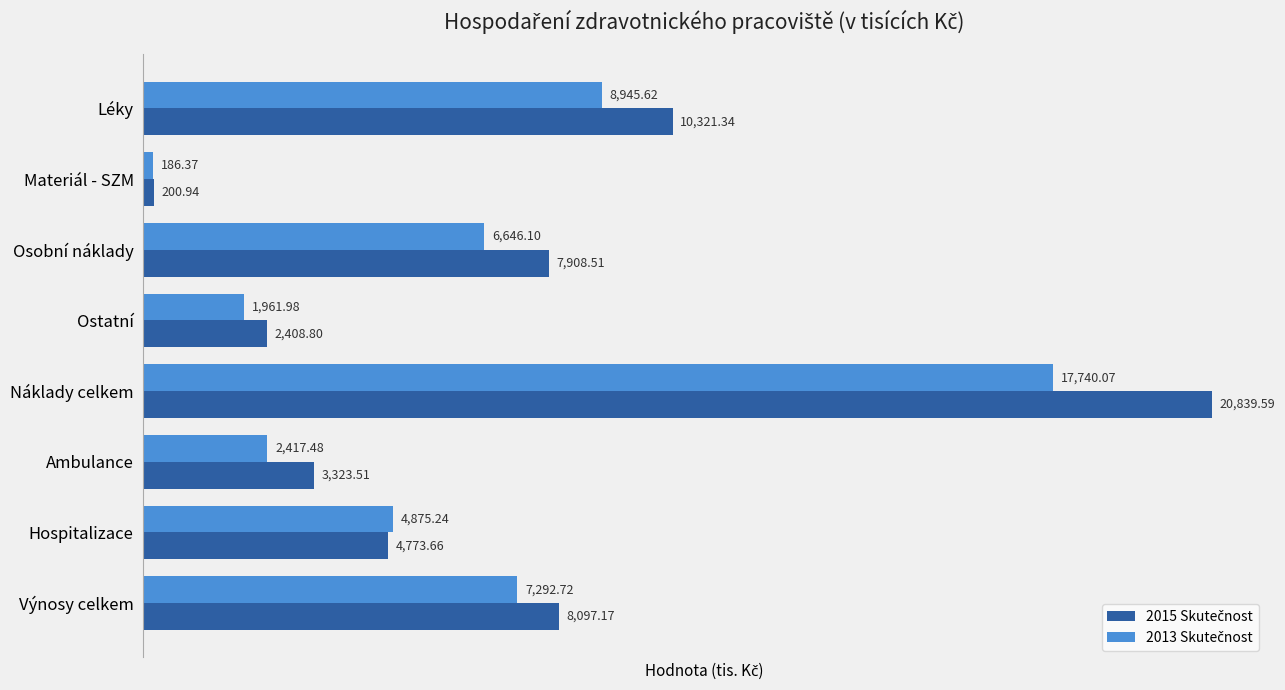

At how many categories does at least one series exceed 8468?

2